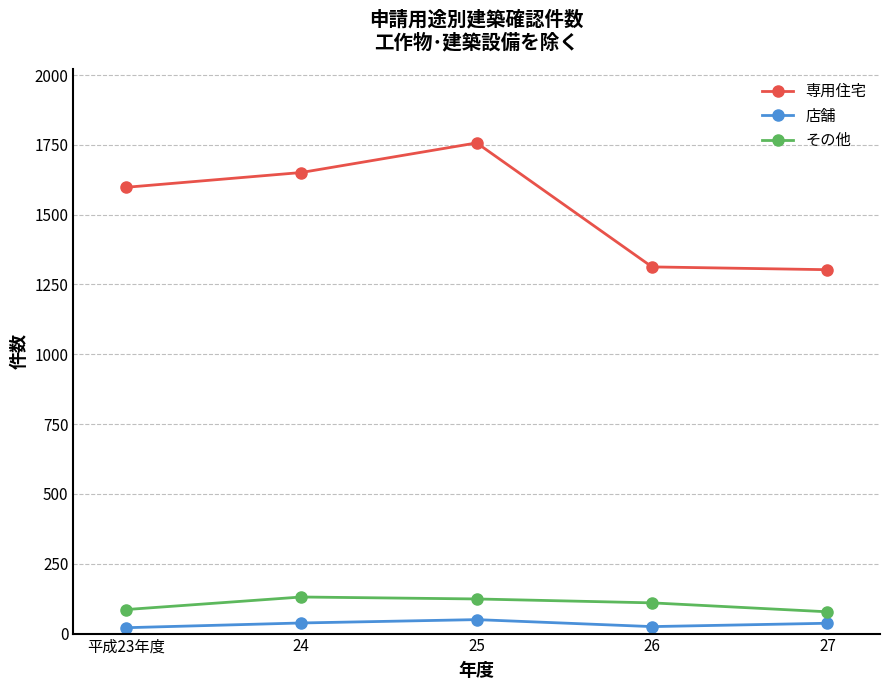

Does the chart display data point markers on the line(s)?

Yes